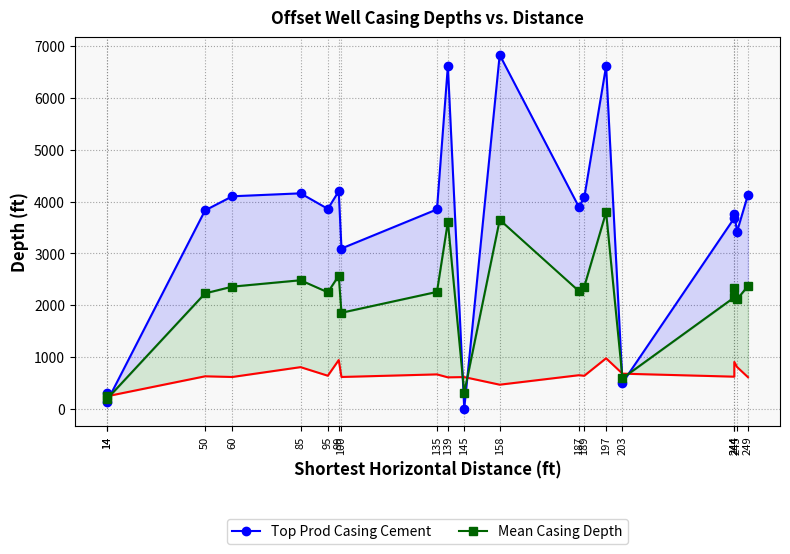

True or false: Surface Casing Depth has a value of 610.0 at 145.

True